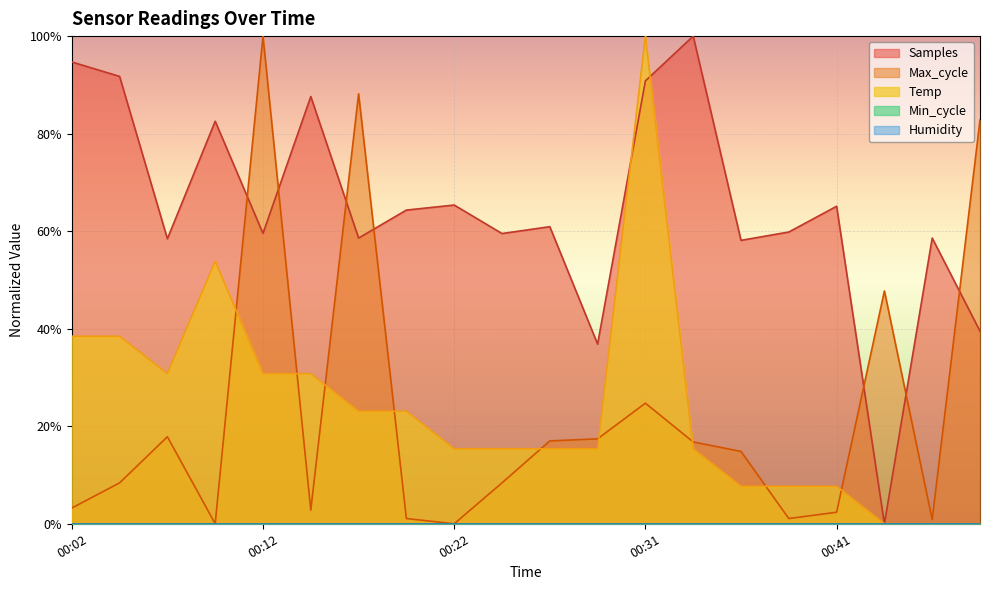

List the labels in order of Max_cycle value, smallest first.

00:09, 00:22, 00:49, 00:19, 00:39, 00:41, 00:14, 00:02, 00:04, 00:24, 00:36, 00:34, 00:26, 00:29, 00:07, 00:31, 00:46, 00:51, 00:17, 00:12